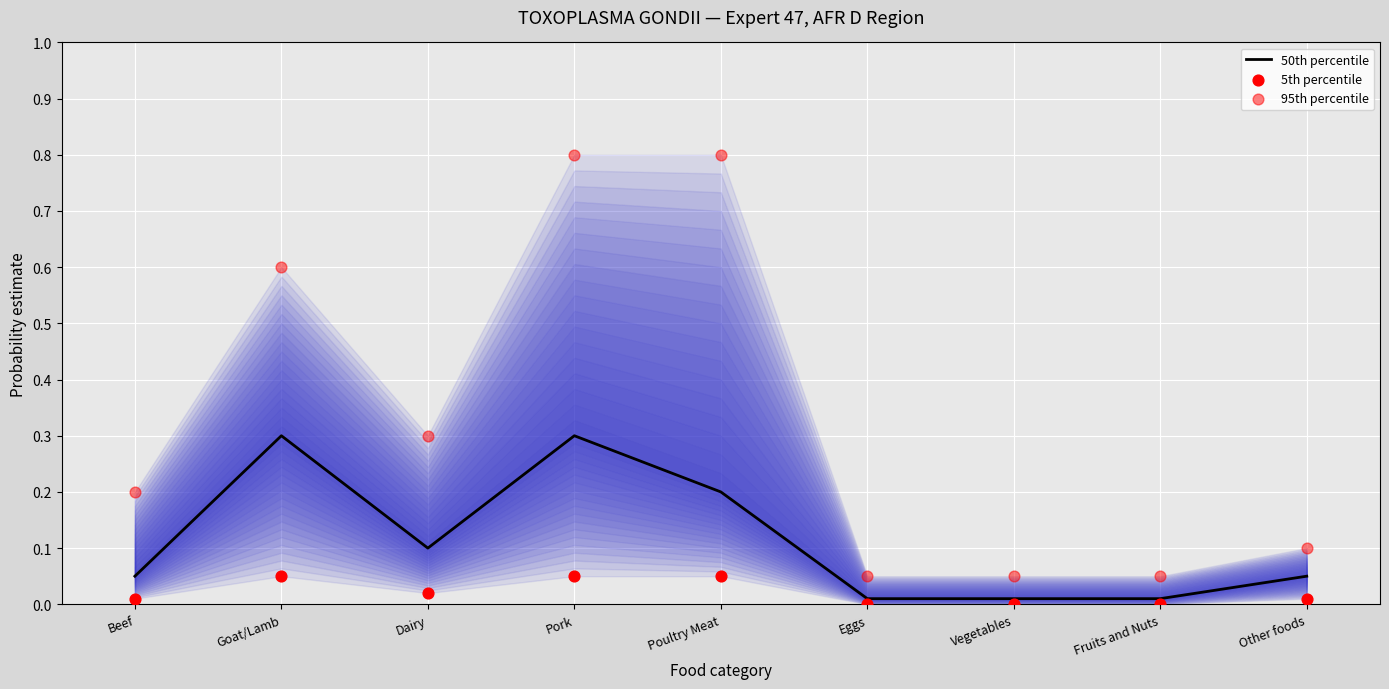

Which series has the largest Y range (max minus min)?

95th percentile